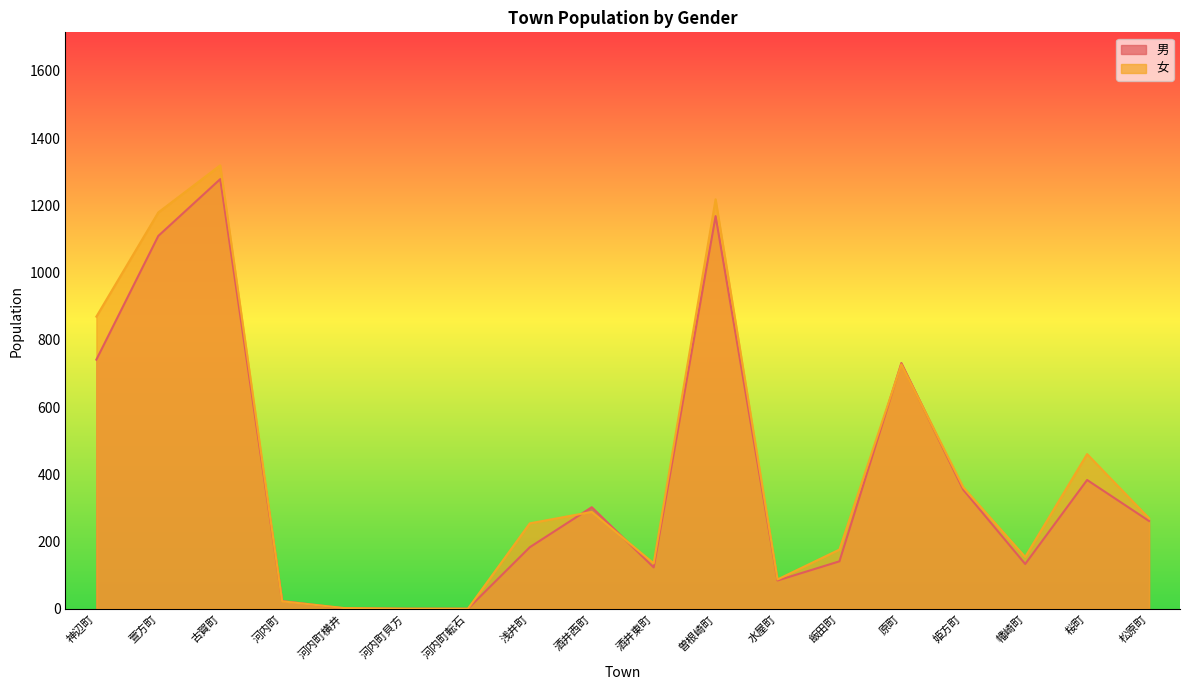

Is it true that 女 equals 1495 at 神辺町?

False